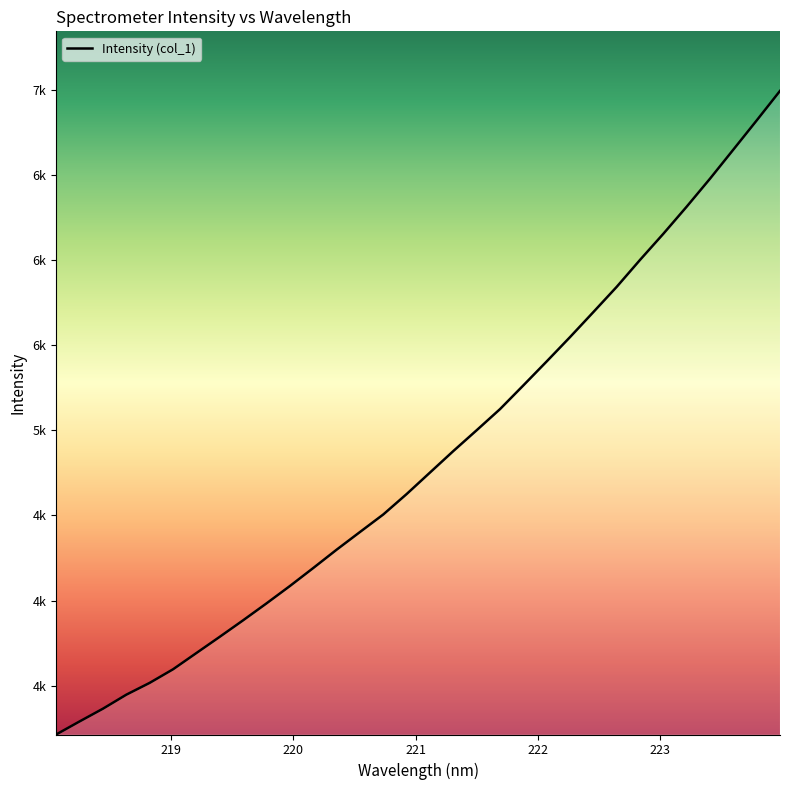

Is this an area chart (filled region under the line)?

No